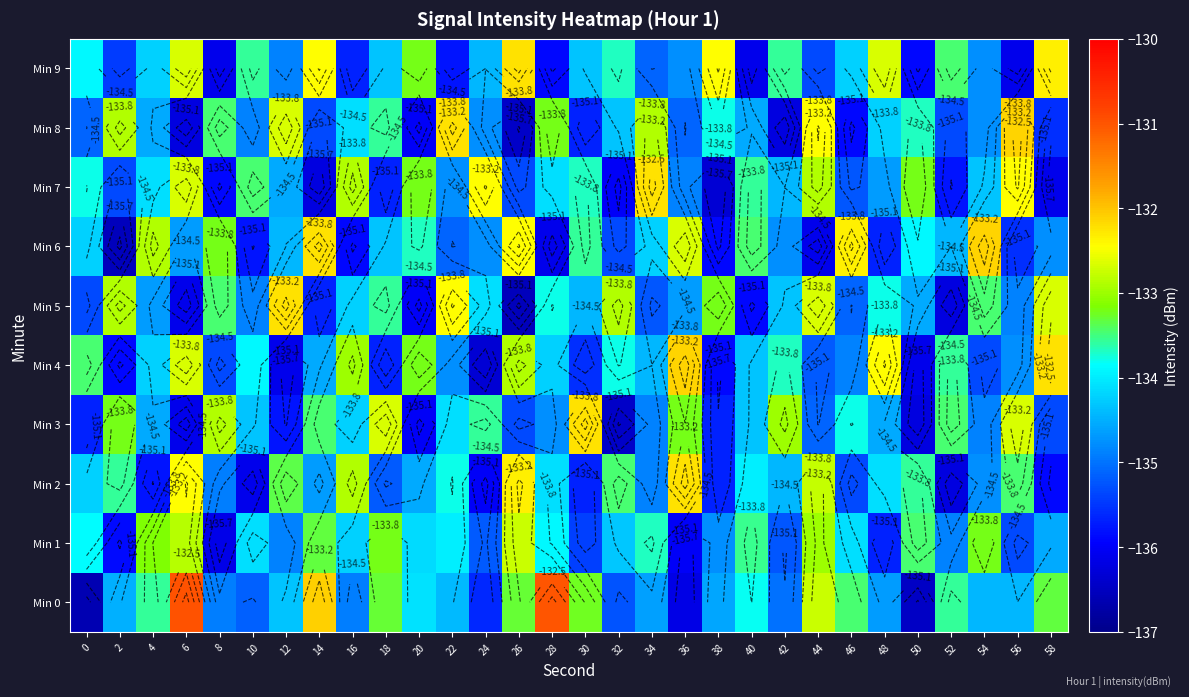

What is the total value across all series at 8?

-1346.3